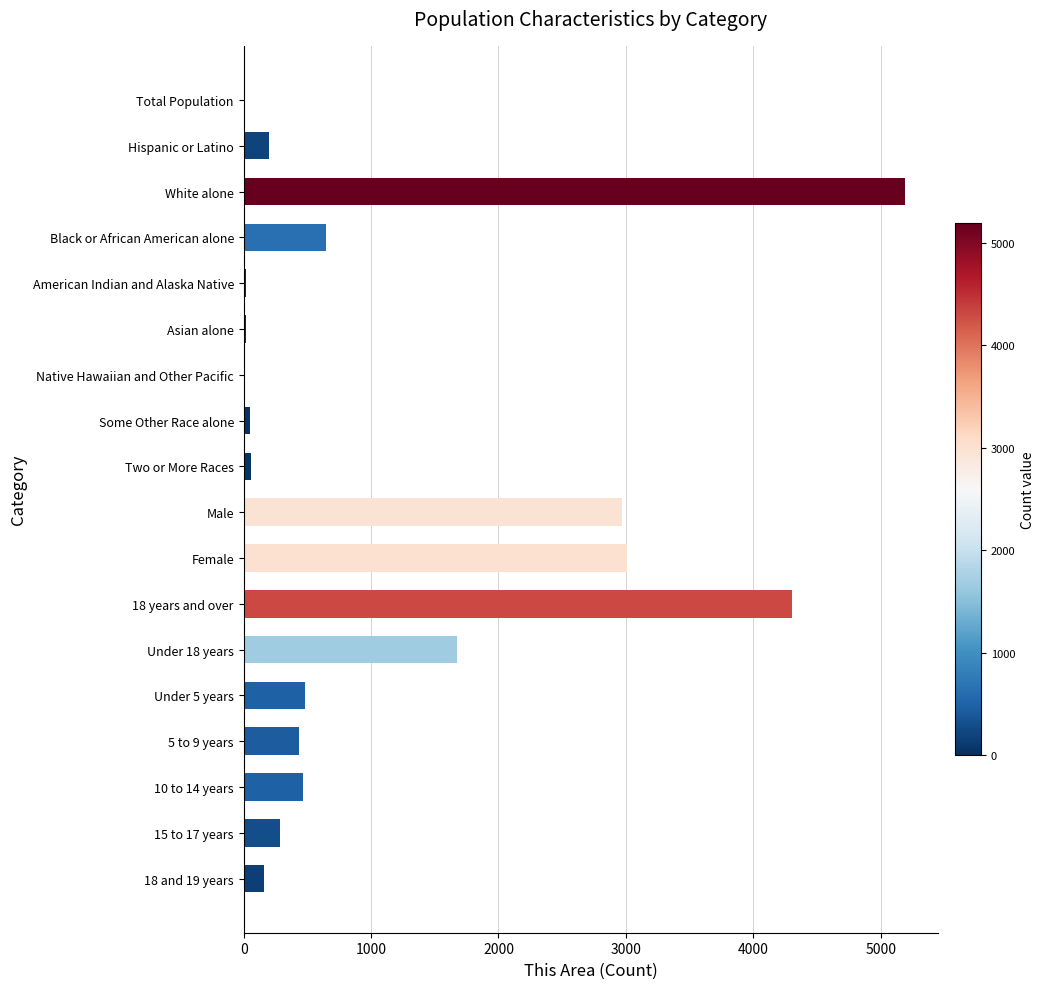

The value at 15 to 17 years is 453. True or false?

False